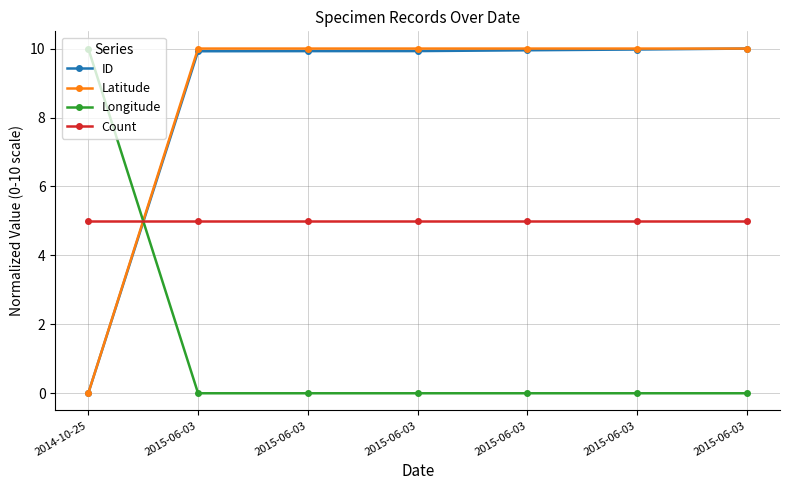

True or false: Longitude has more than 2 points higher than both neighbors.

False